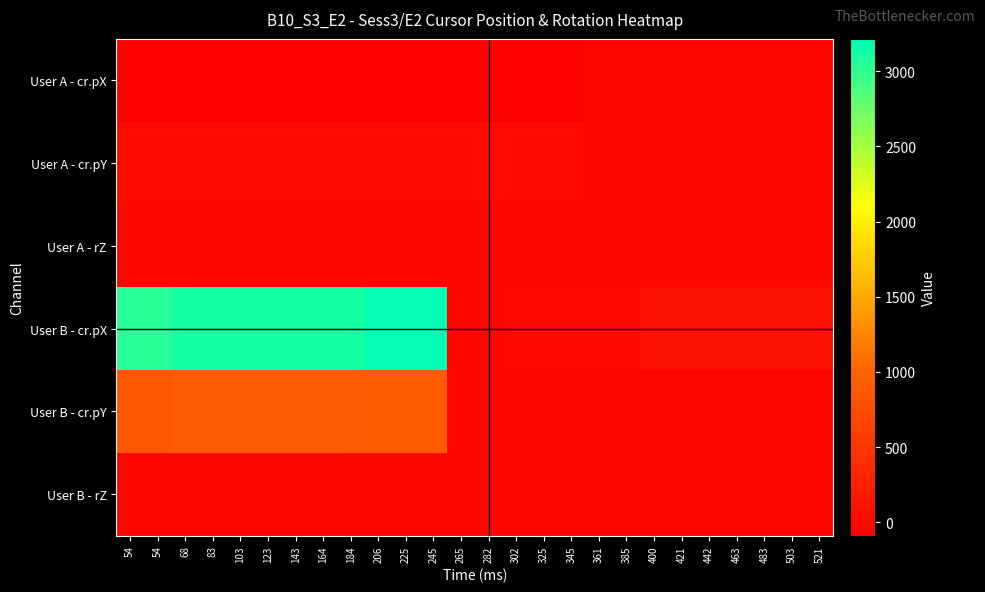

Between 123 and 54, which is larger?

54